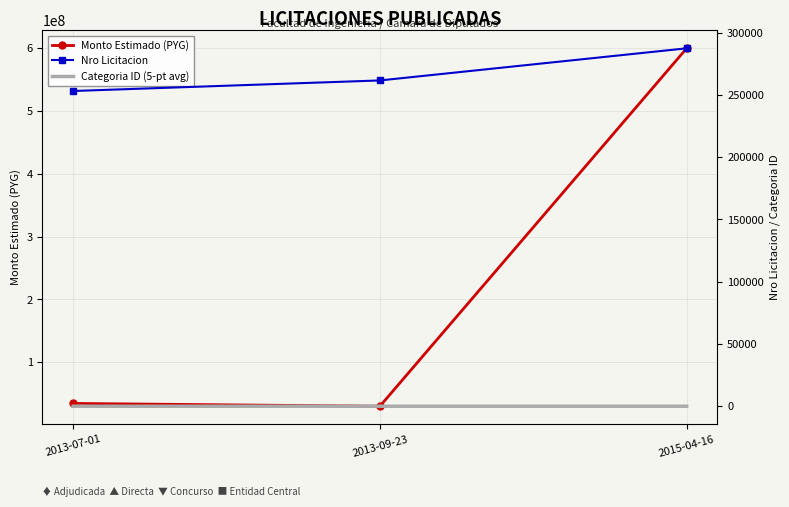

What is the maximum value for Categoria ID (5-pt avg)?

39